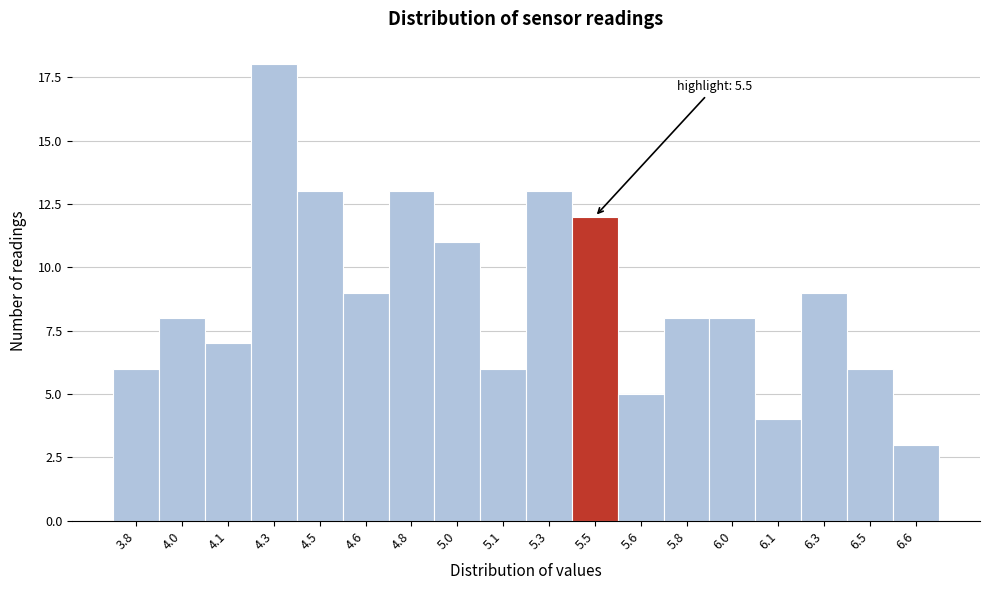

Reading left to right, list all the values displayed in this chart.

3.8=6	4.0=8	4.1=7	4.3=18	4.5=13	4.6=9	4.8=13	5.0=11	5.1=6	5.3=13	5.5=12	5.6=5	5.8=8	6.0=8	6.1=4	6.3=9	6.5=6	6.6=3